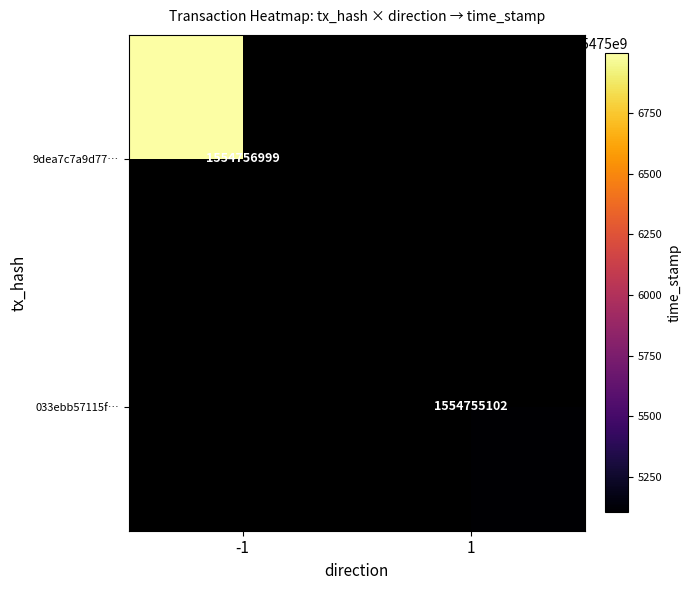

What is the minimum value shown in the chart?

1554755102.0